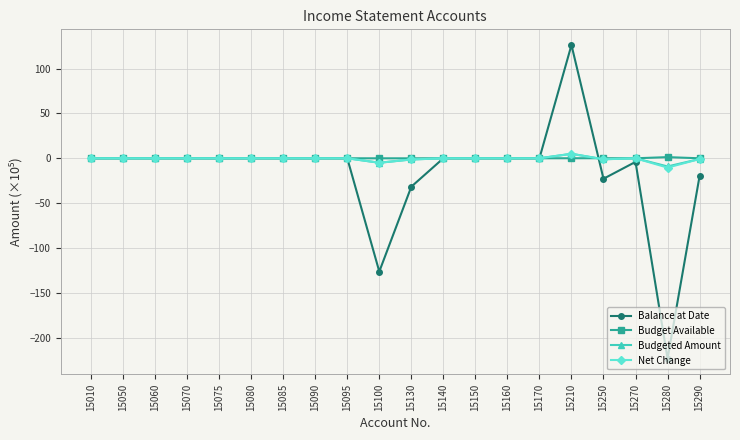

How many series are shown in this chart?

4